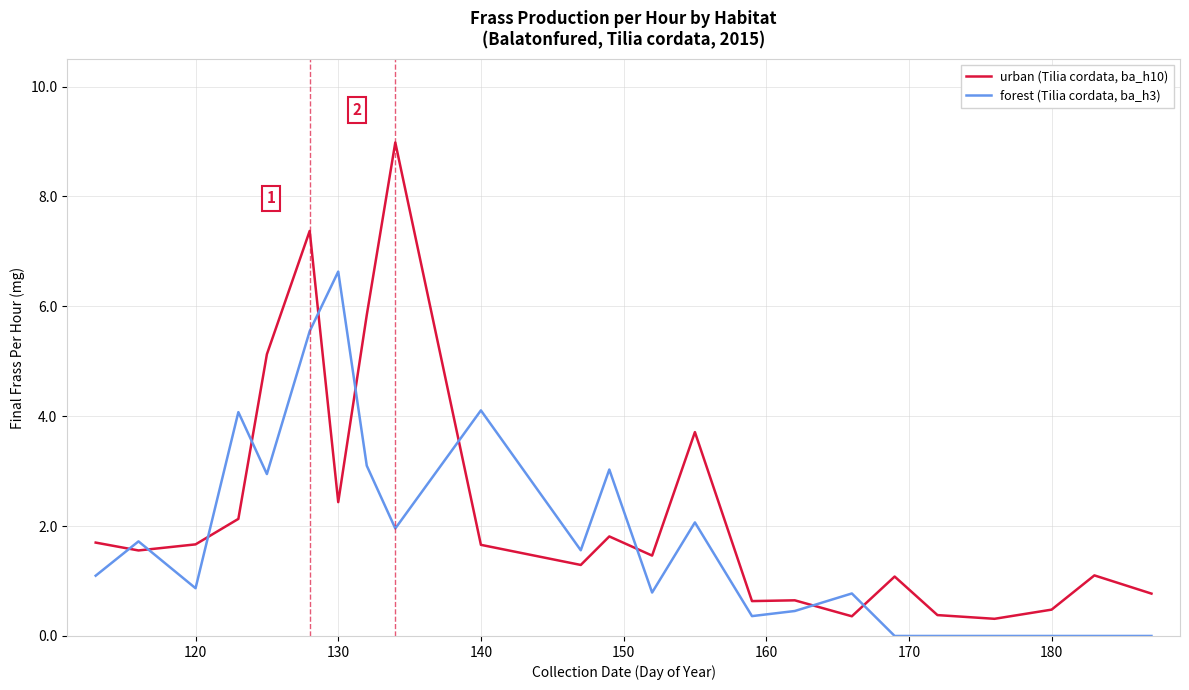

Which series has the largest range (max minus min)?

urban (Tilia cordata, ba_h10)